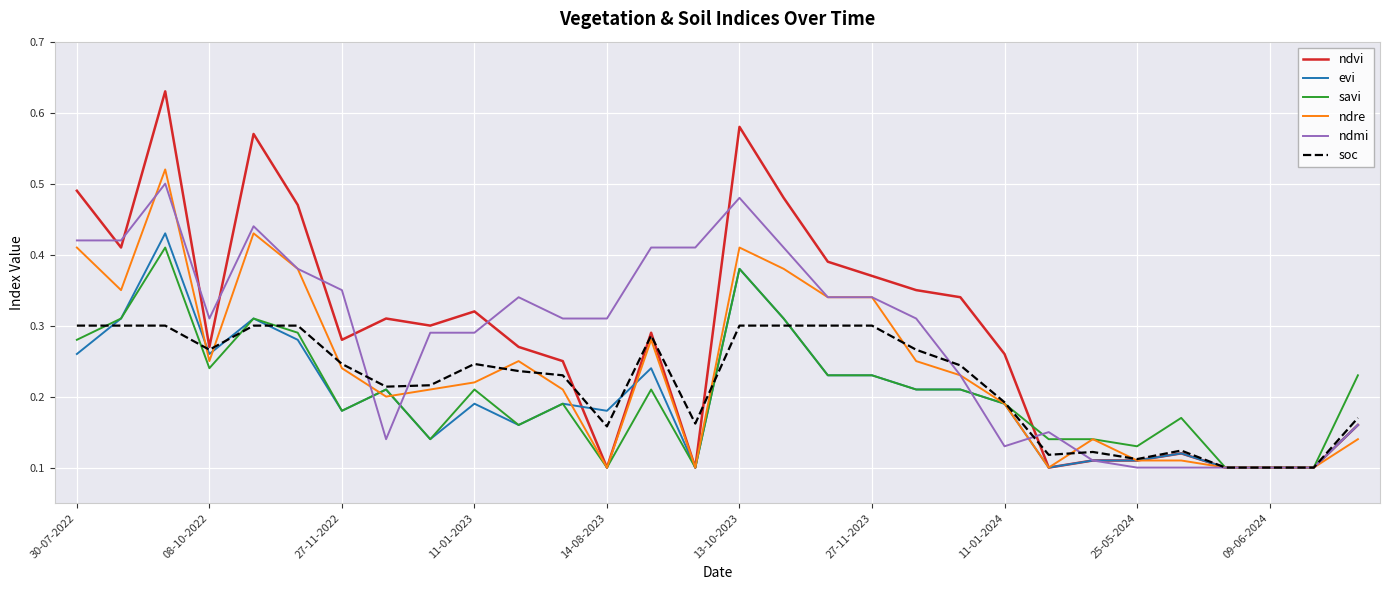

Which series has the largest range (max minus min)?

ndvi